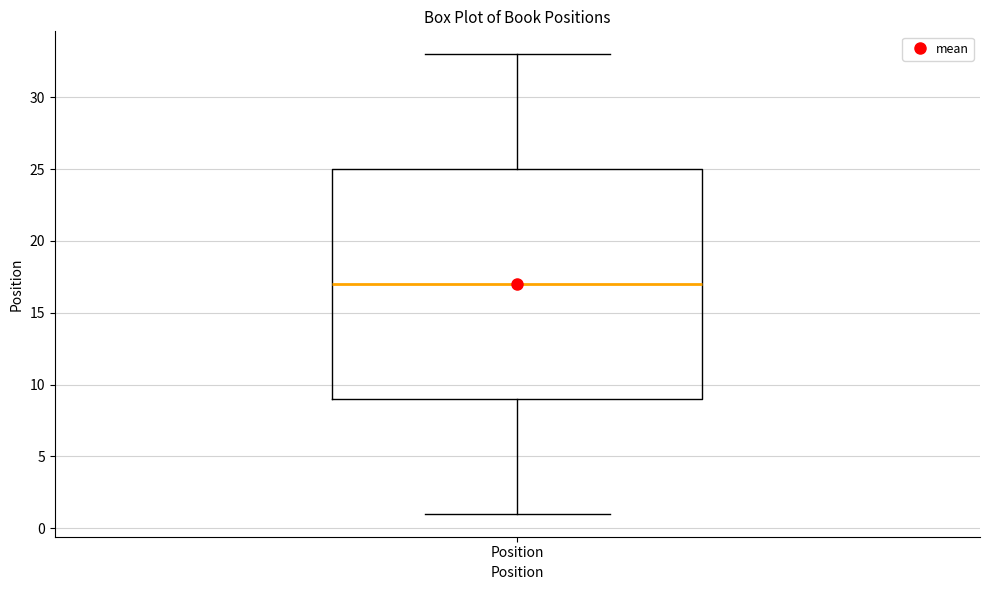

Transcribe this box plot: give where the median line is, the range the box spans, and where the two whiskers end, as read against the y-axis. The values are not printed on the chart, so give them approximately, as read against the axis.

median 17, box 9 to 25, whiskers 1 to 33